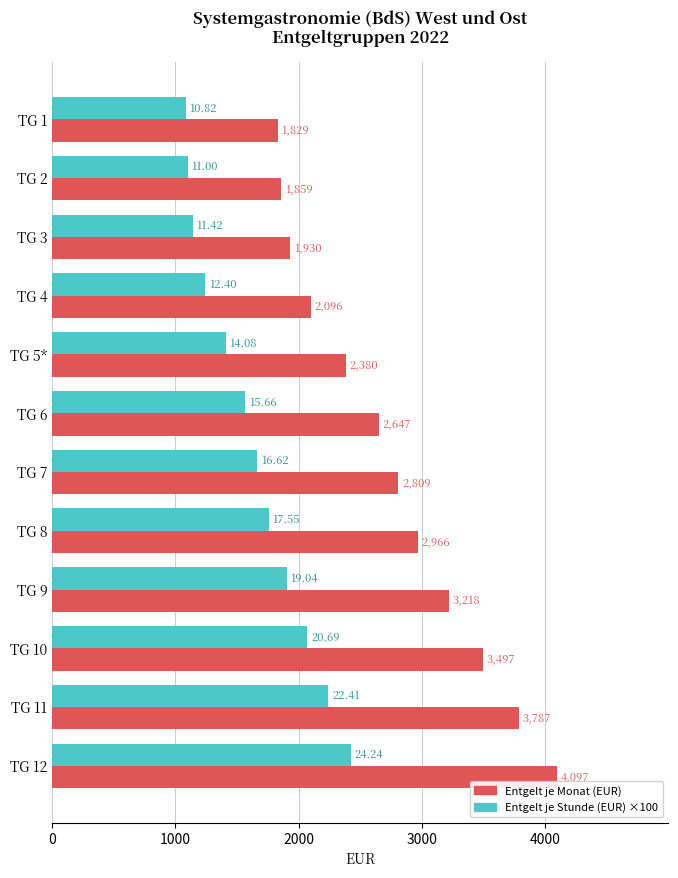

Is the value of Entgelt je Stunde (EUR) ×100 at TG 7 greater than the value of Entgelt je Monat (EUR) at TG 10?

No